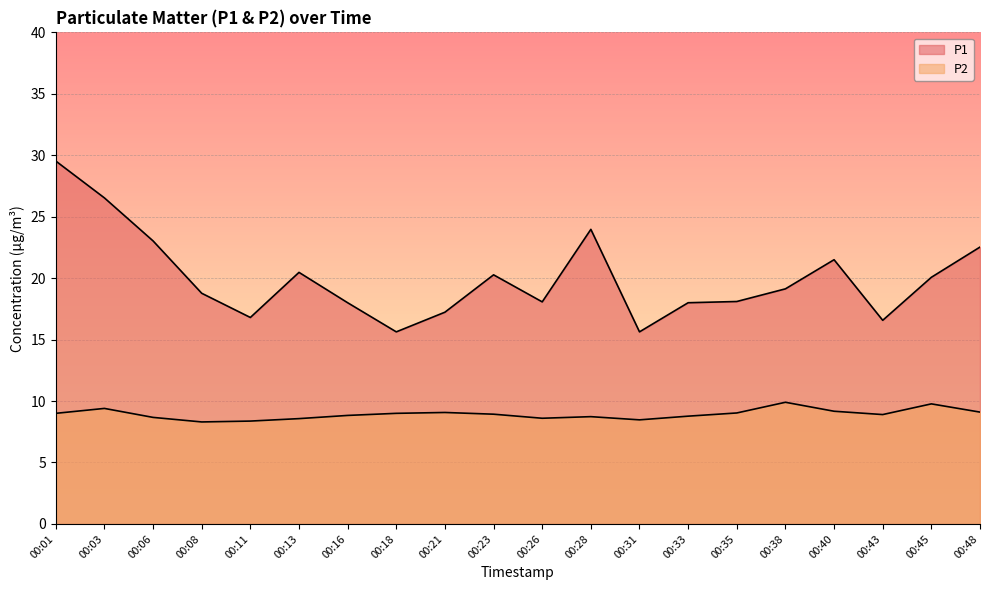

At which category is the sum across all series the highest?

00:01